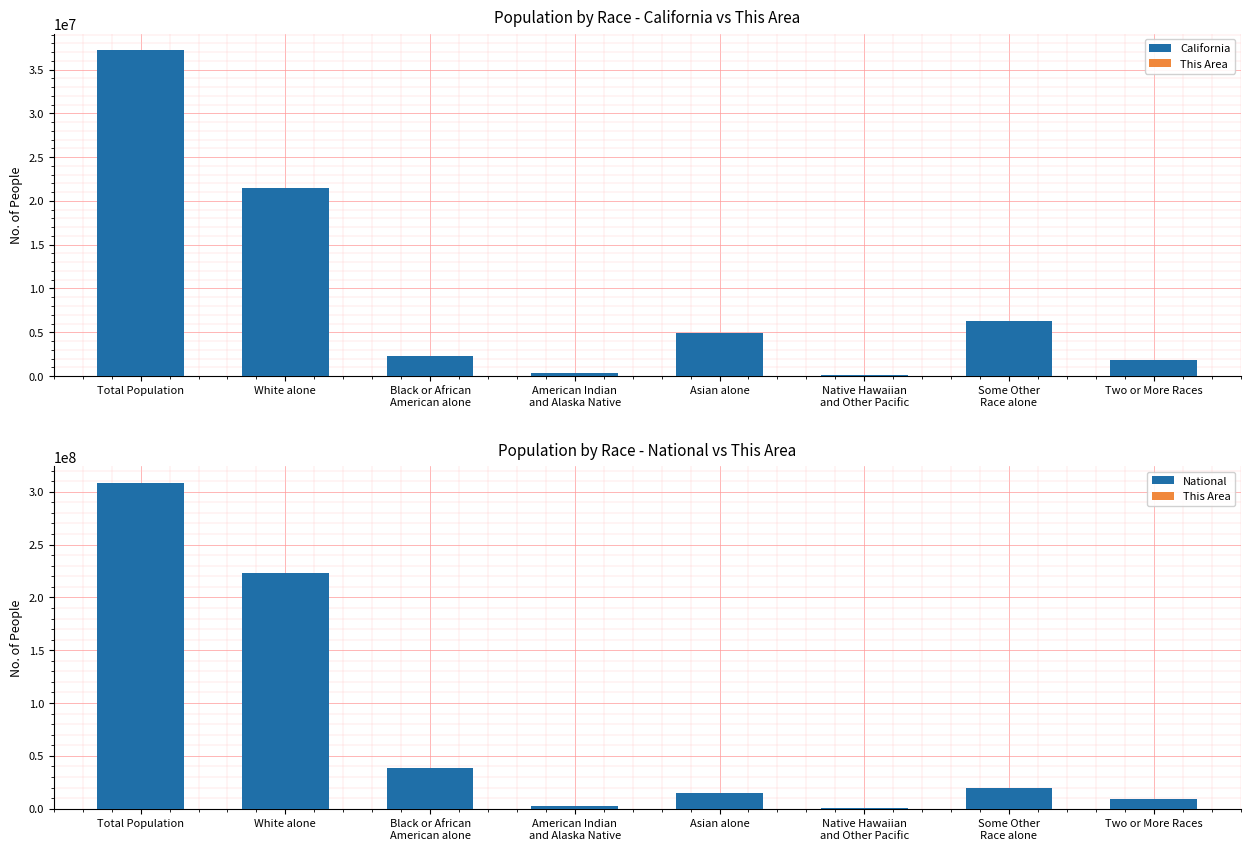

What is the label of the 8th bar from the left?

Two or More Races